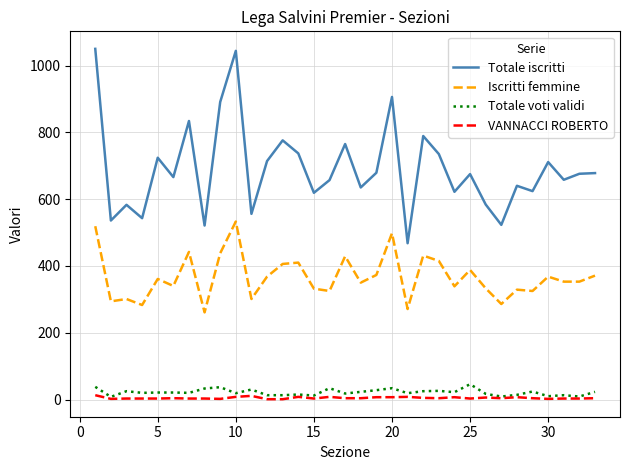

True or false: Totale iscritti and VANNACCI ROBERTO cross at least once.

False